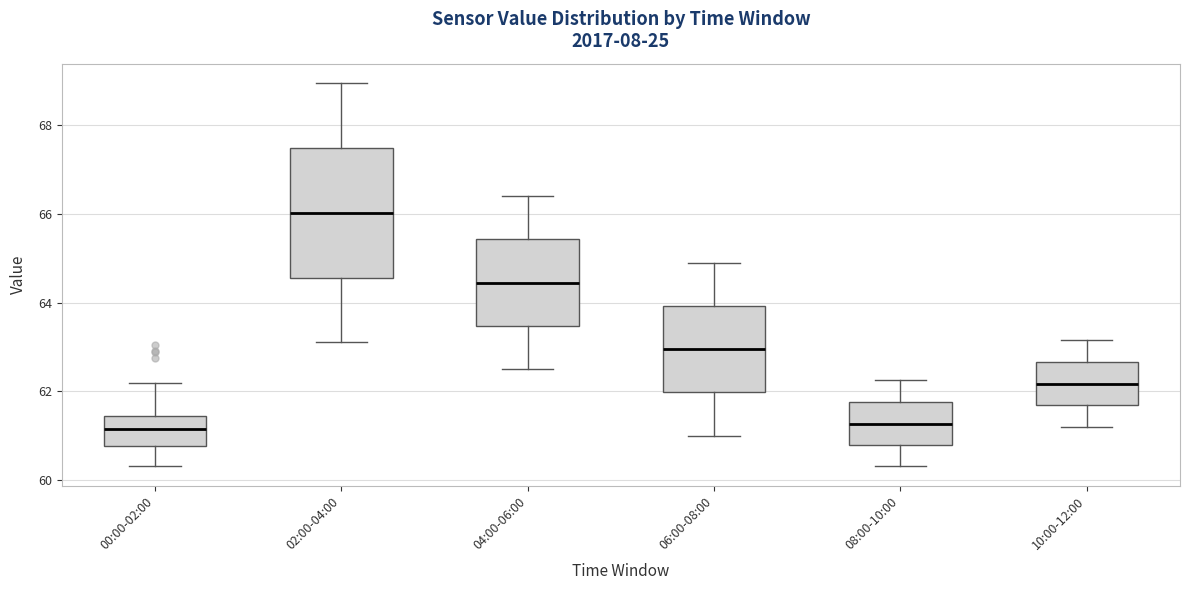

Which box's median line is the highest?

02:00-04:00